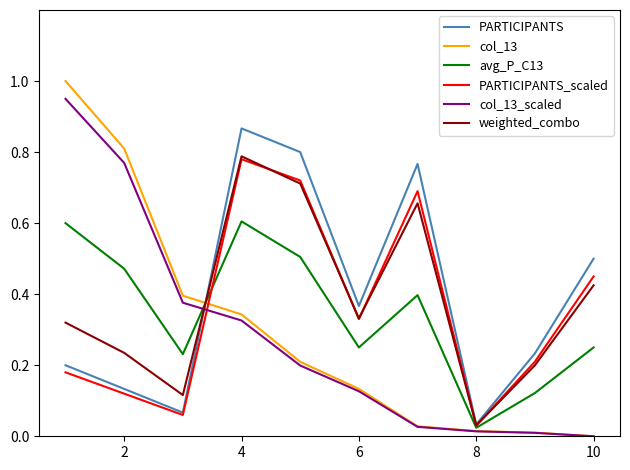

Which series has the widest spread of values?

col_13